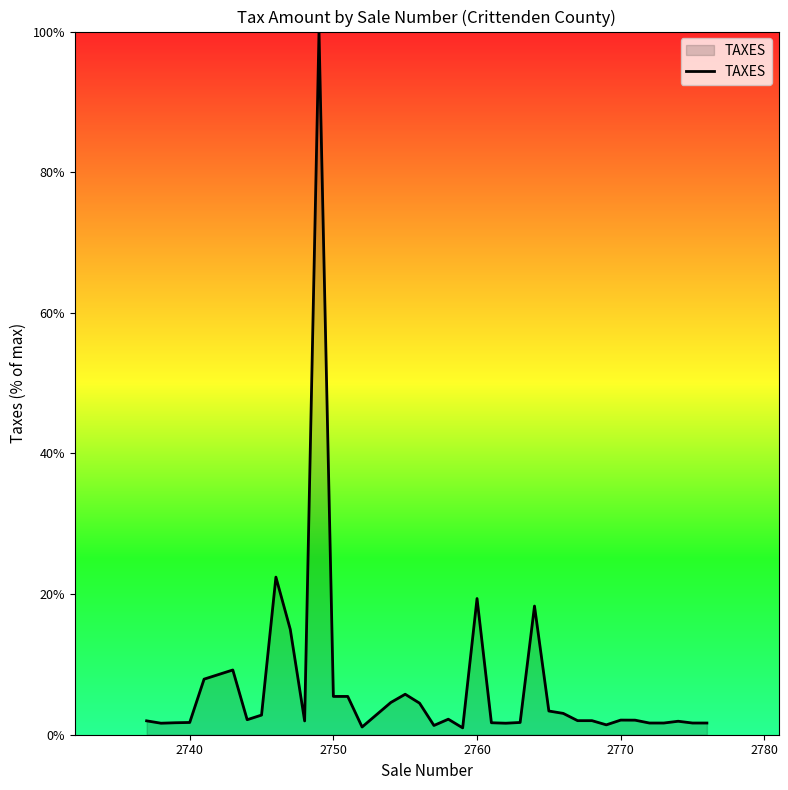

What is the difference between the maximum and minimum values?

99.0